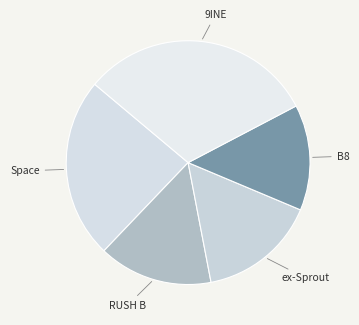

Combined, do 9INE and ex-Sprout account for over 50%?

No